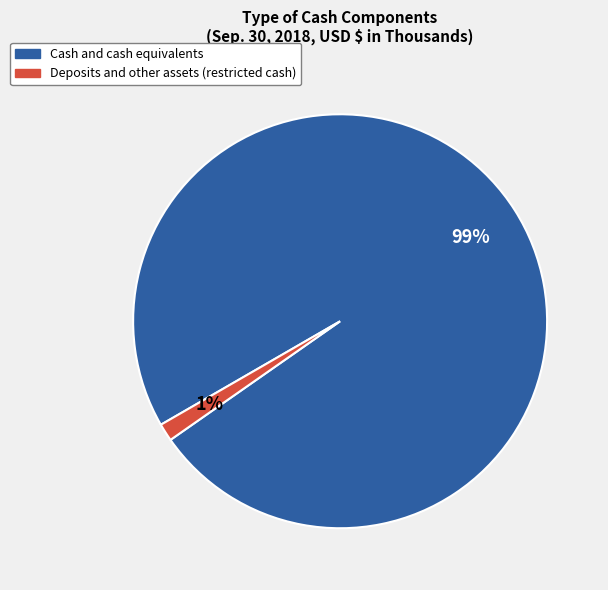

Rank the categories by value from highest to lowest.

Cash and cash equivalents, Deposits and other assets (restricted cash)